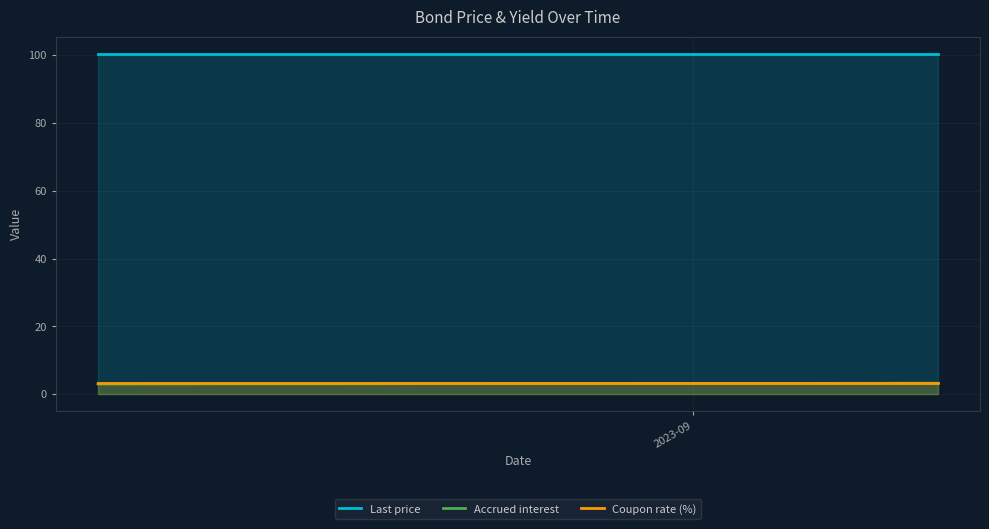

Reading left to right, what are all the values shown in this chart?

Last price: 100.4	100.4	100.4	100.4	100.4	100.4	100.4	100.4	100.4	100.4	100.4	100.4	100.4	100.4	100.4	100.4	100.4	100.4	100.4
Accrued interest: 3.0	3.0	3.0	3.1	3.1	3.1	3.1	3.1	3.1	3.1	3.1	3.1	3.2	3.2	3.2	3.2	3.2	3.2	3.2
Coupon rate (%): 3.2	3.2	3.2	3.2	3.2	3.2	3.2	3.2	3.2	3.2	3.2	3.2	3.2	3.2	3.2	3.2	3.2	3.2	3.2